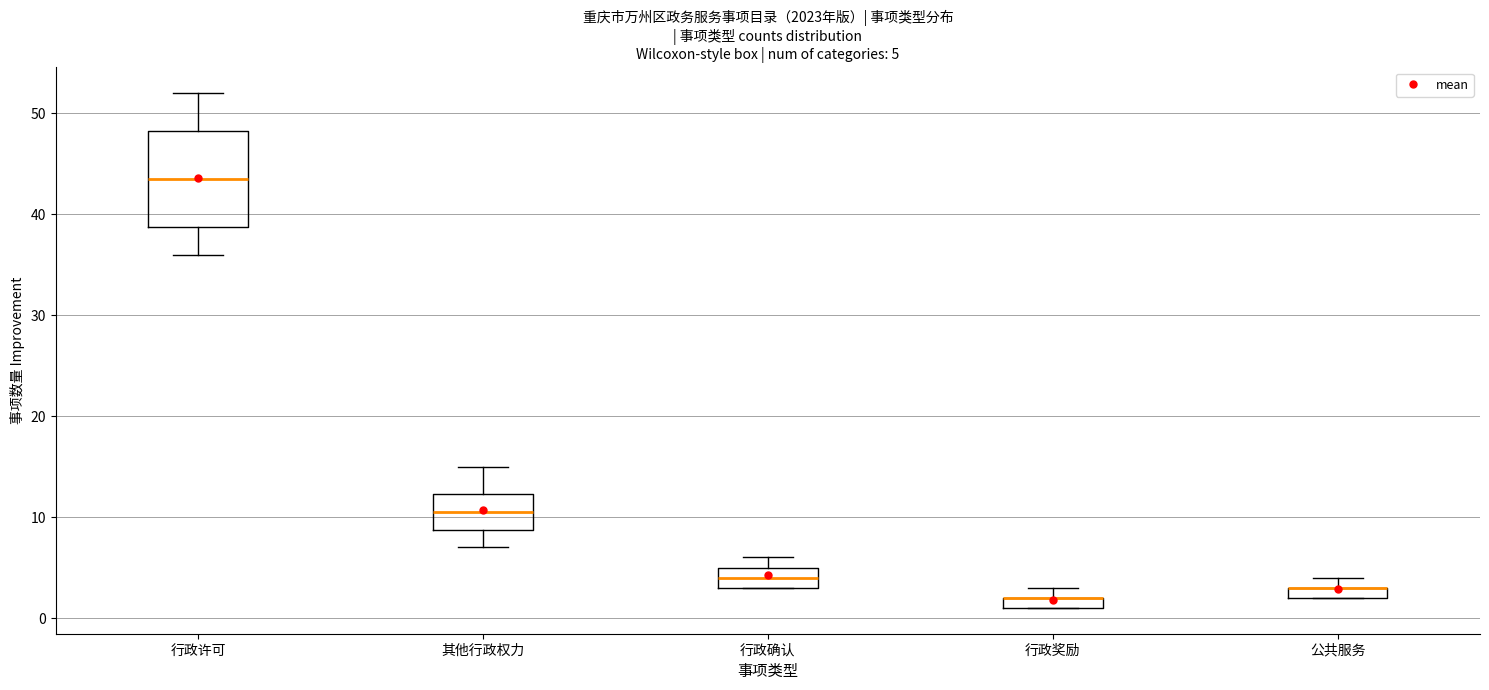

Comparing the boxes themselves (not the whiskers), which one is the tallest?

行政许可